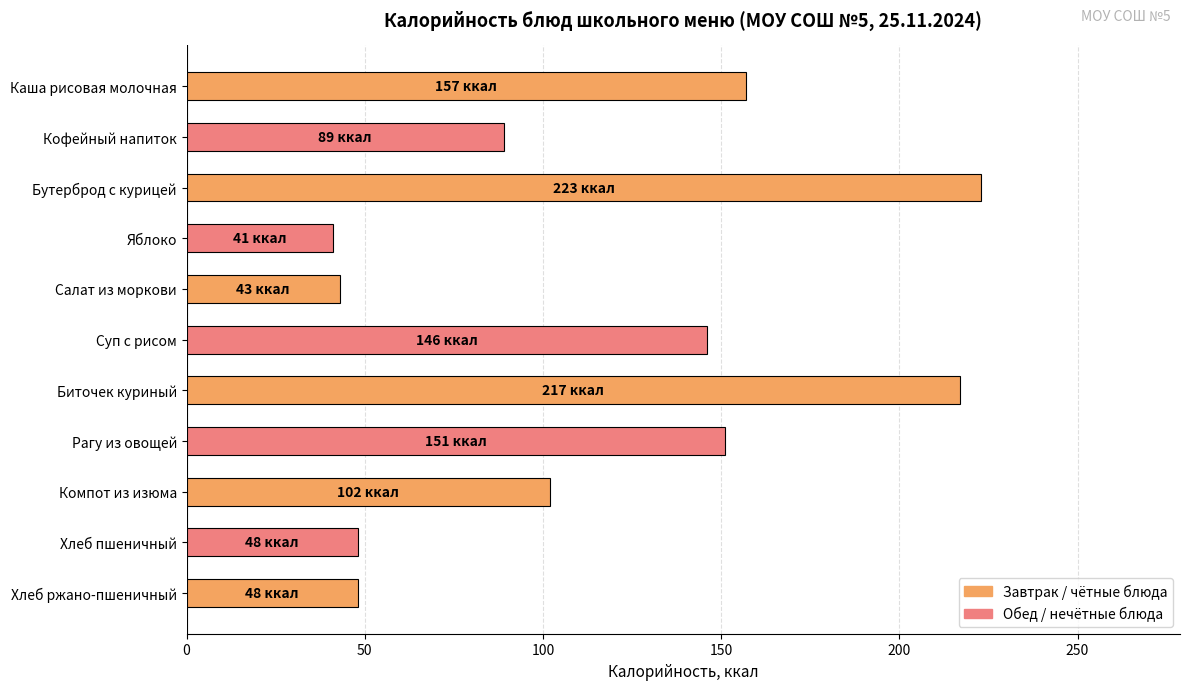

What is the label of the 4th bar from the top?

Яблоко